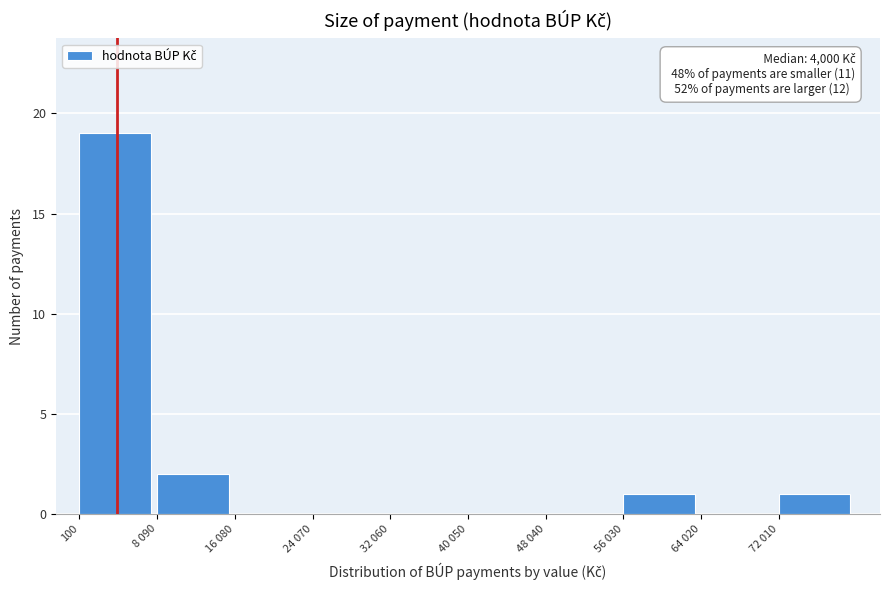

Reading left to right, what are all the values shown in this chart?

100=19	8 090=2	16 080=0	24 070=0	32 060=0	40 050=0	48 040=0	56 030=1	64 020=0	72 010=1